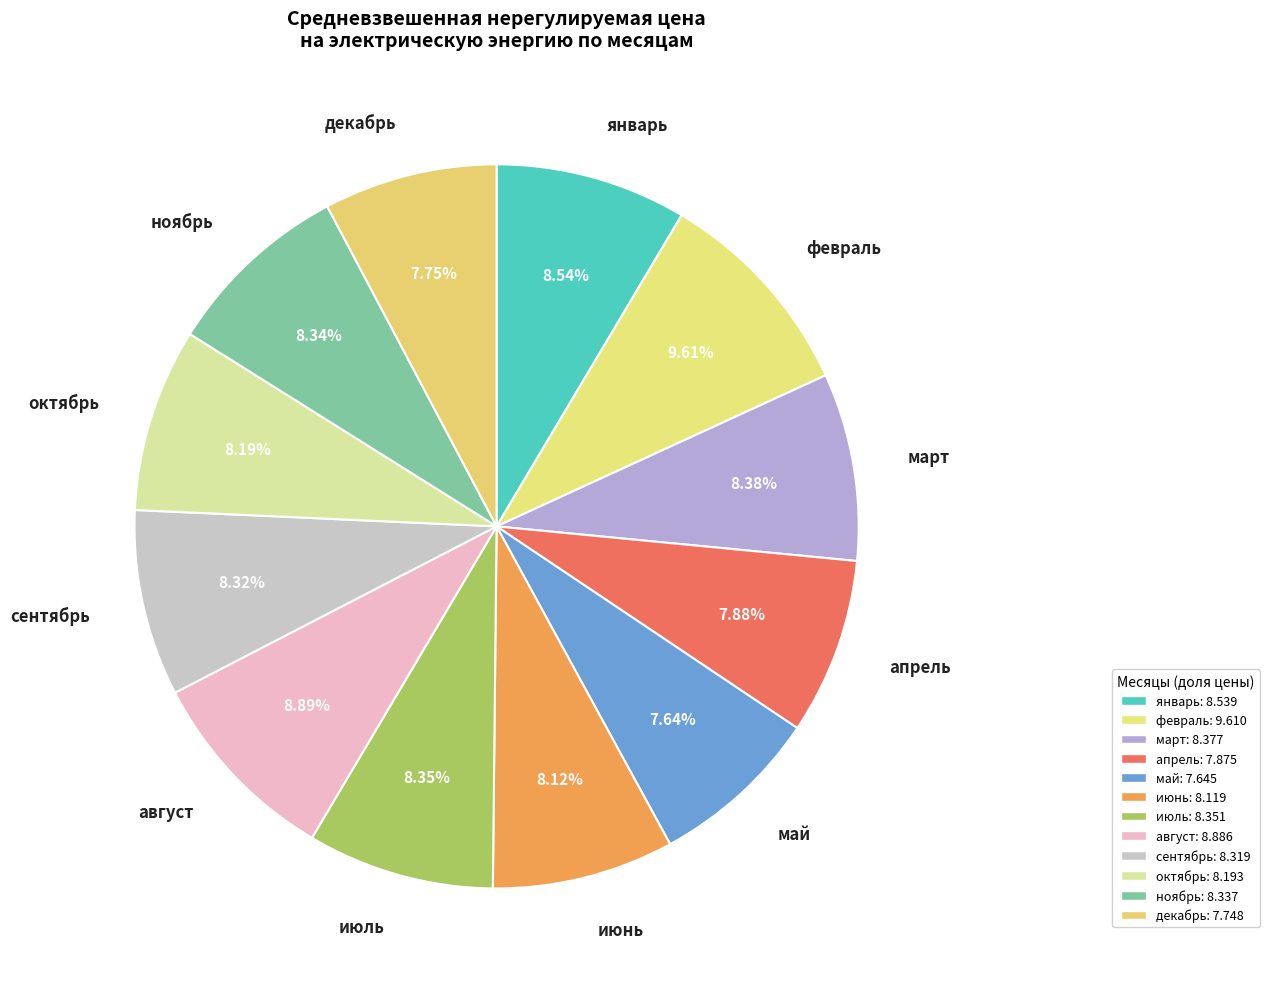

To the nearest percent, what is the average slice percentage?

8%